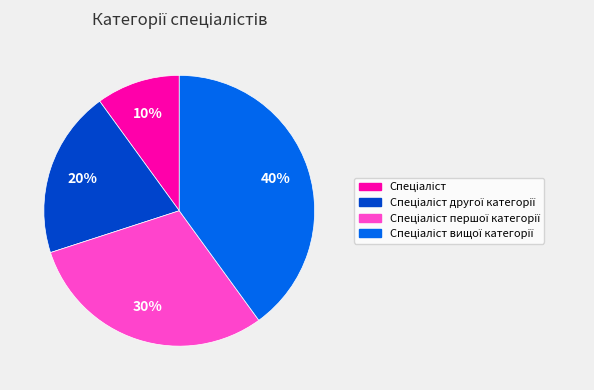

Is there any slice that represents more than half of the pie?

No